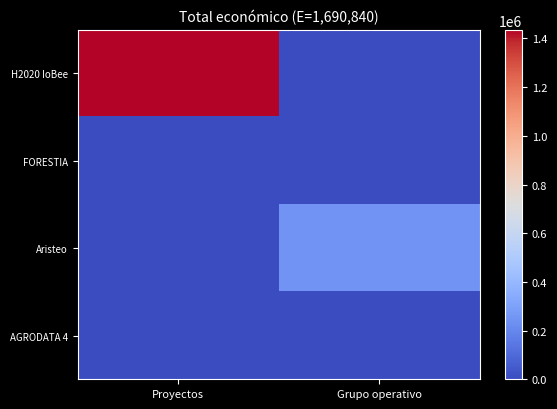

What is the total value across all series at Proyectos?

1436178